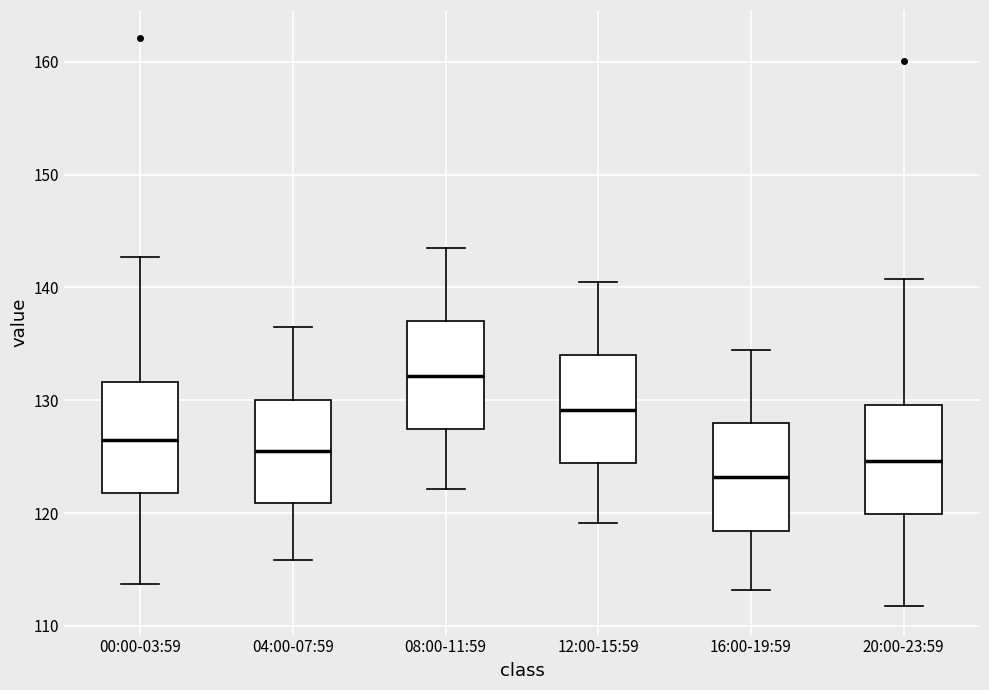

Which box has the lowest median line?

16:00-19:59